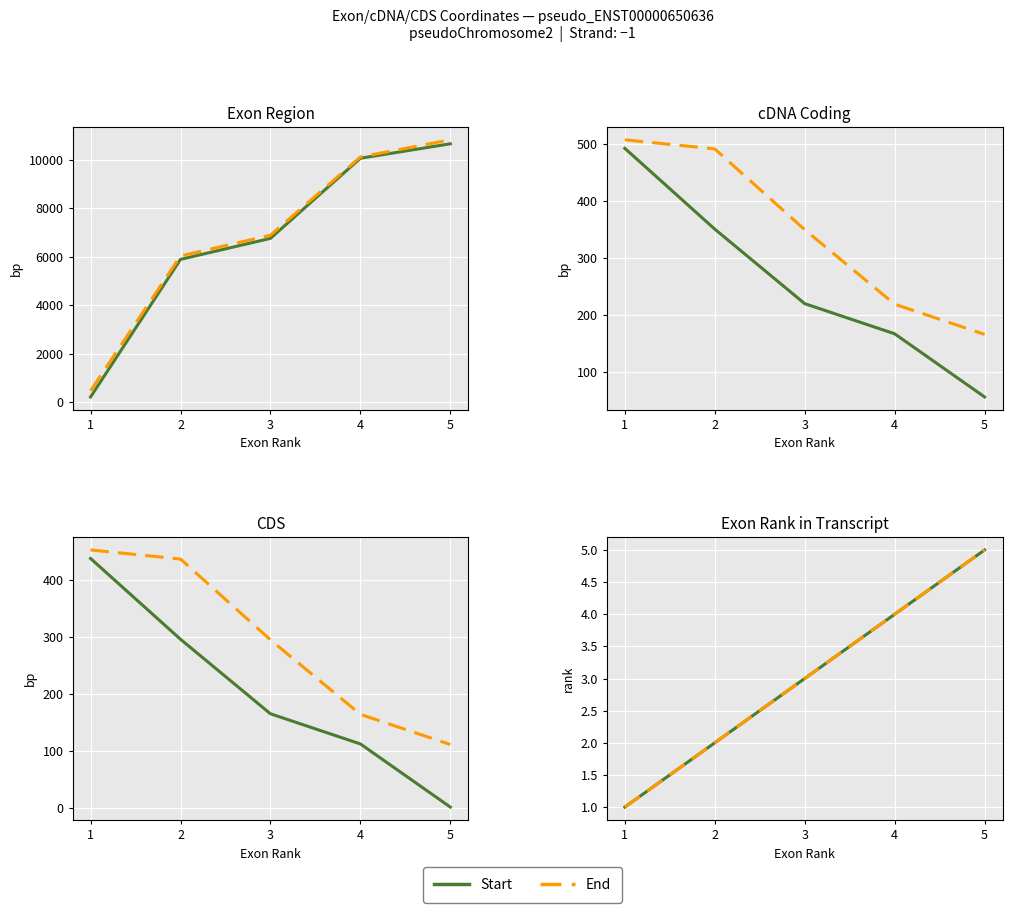

What is the value of the Exon.region.start..bp. point at the 4th from the left?

10057